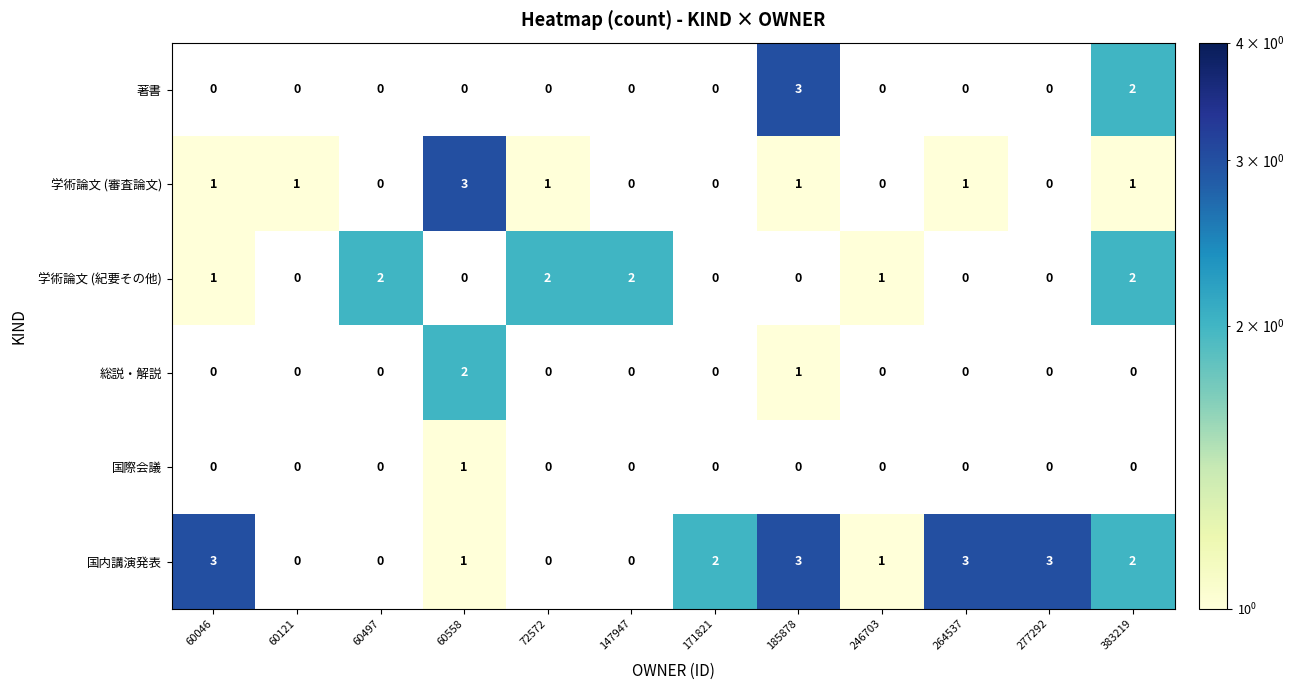

What is the greatest value displayed?

3